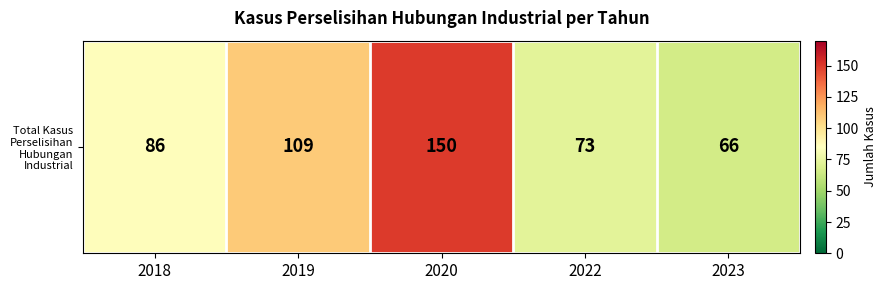

At which label does the data first exceed 86?

2019